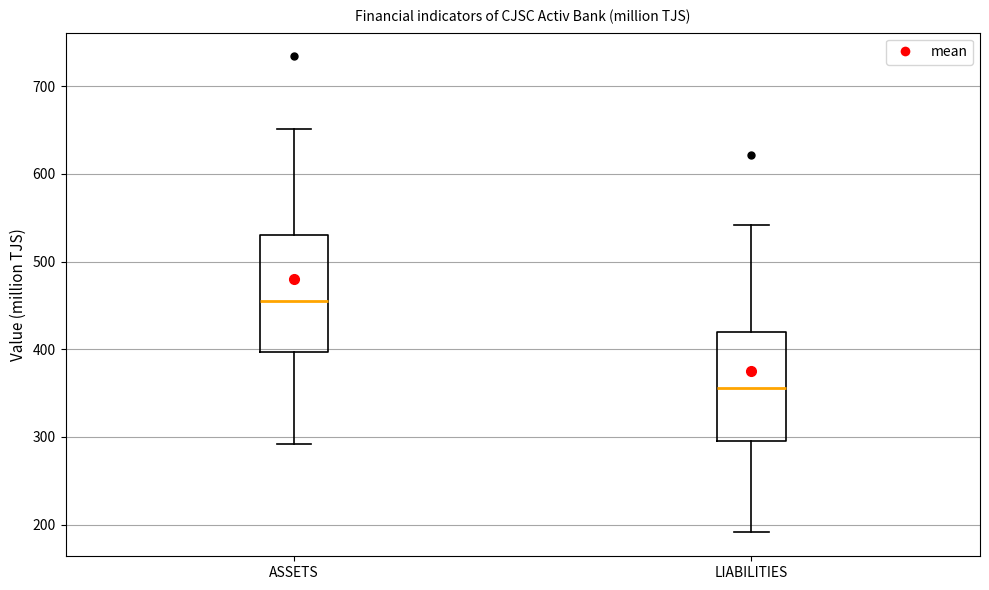

Where is the upper edge of the box for LIABILITIES on the y-axis? The values are not printed on the chart, so give them approximately, as read against the axis.

420